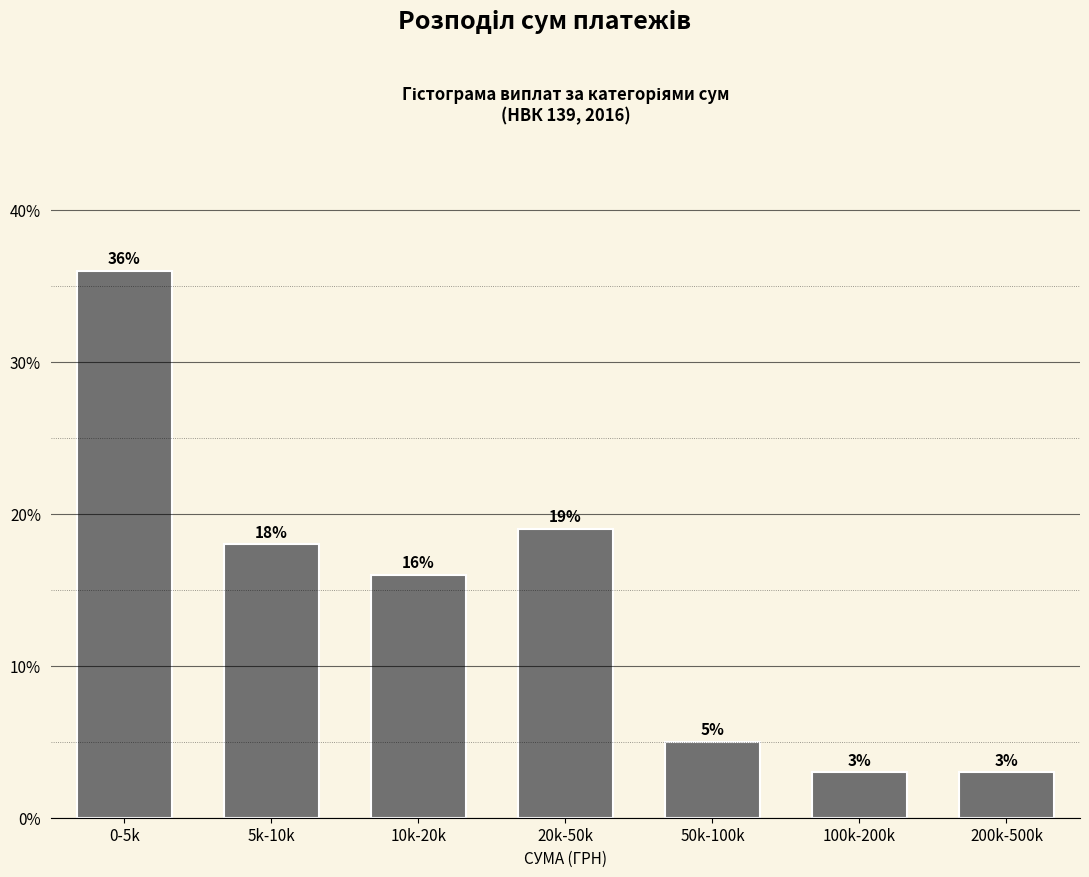

Reading left to right, list all the values displayed in this chart.

0-5k=36	5k-10k=18	10k-20k=16	20k-50k=19	50k-100k=5	100k-200k=3	200k-500k=3